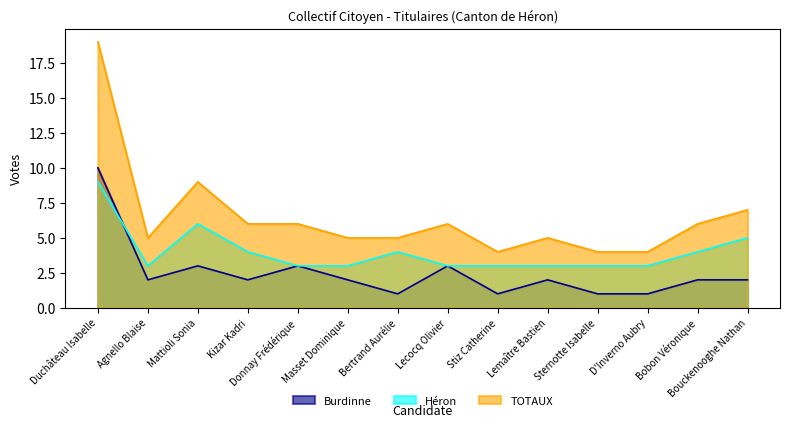

Which series has the widest spread of values?

TOTAUX